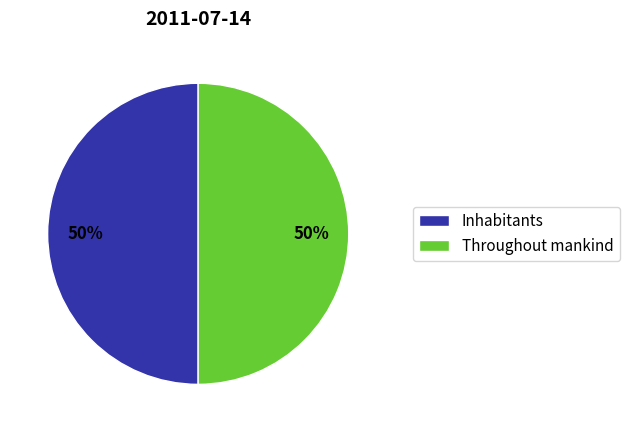

Approximately how many times larger is the value at Throughout mankind compared to Inhabitants?

1.0